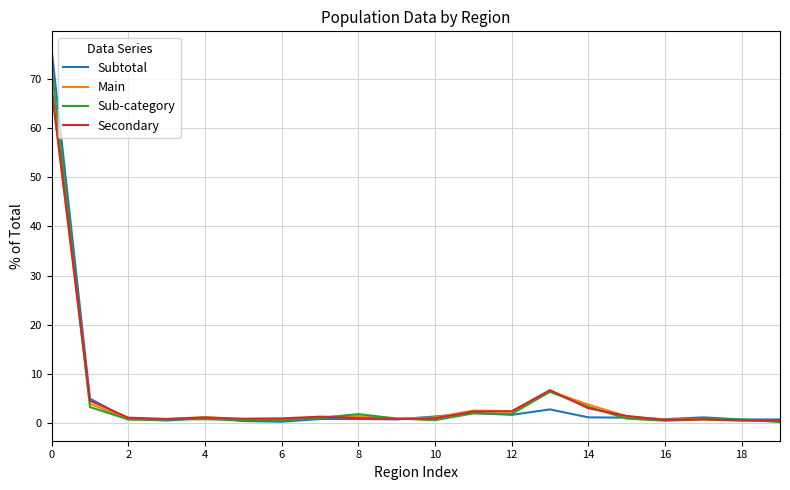

What are all the series names shown in the legend?

Subtotal, Main, Sub-category, Secondary